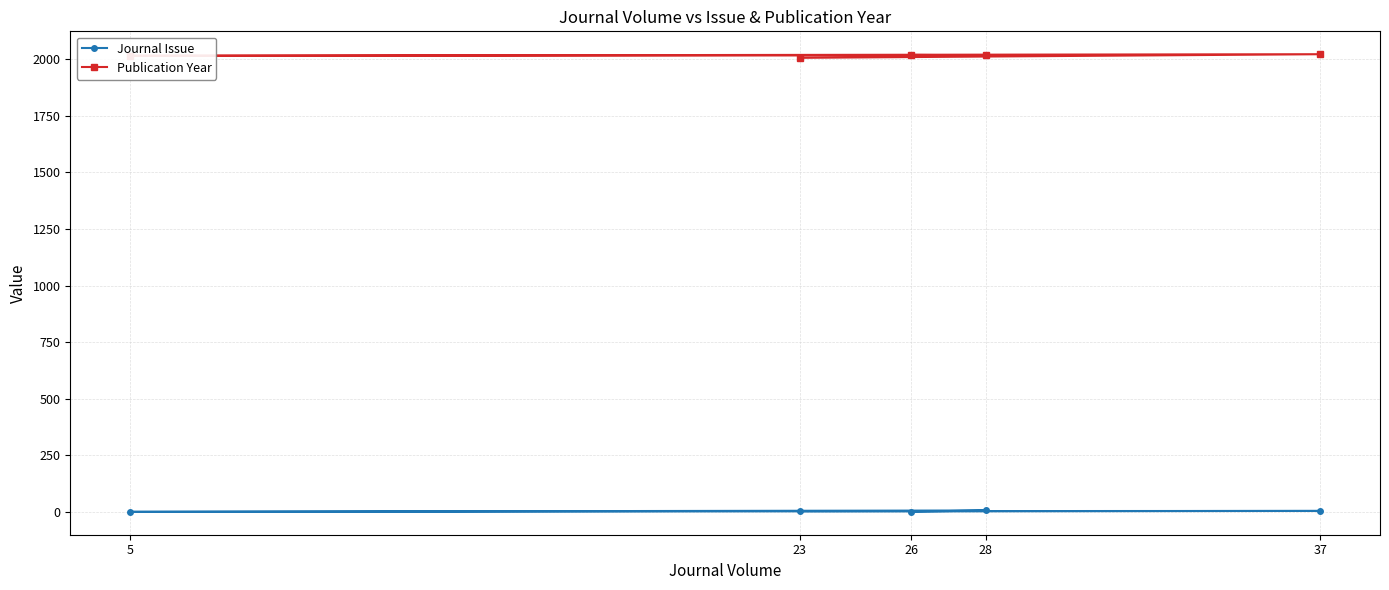

True or false: Journal Issue and Publication Year intersect in this chart.

False